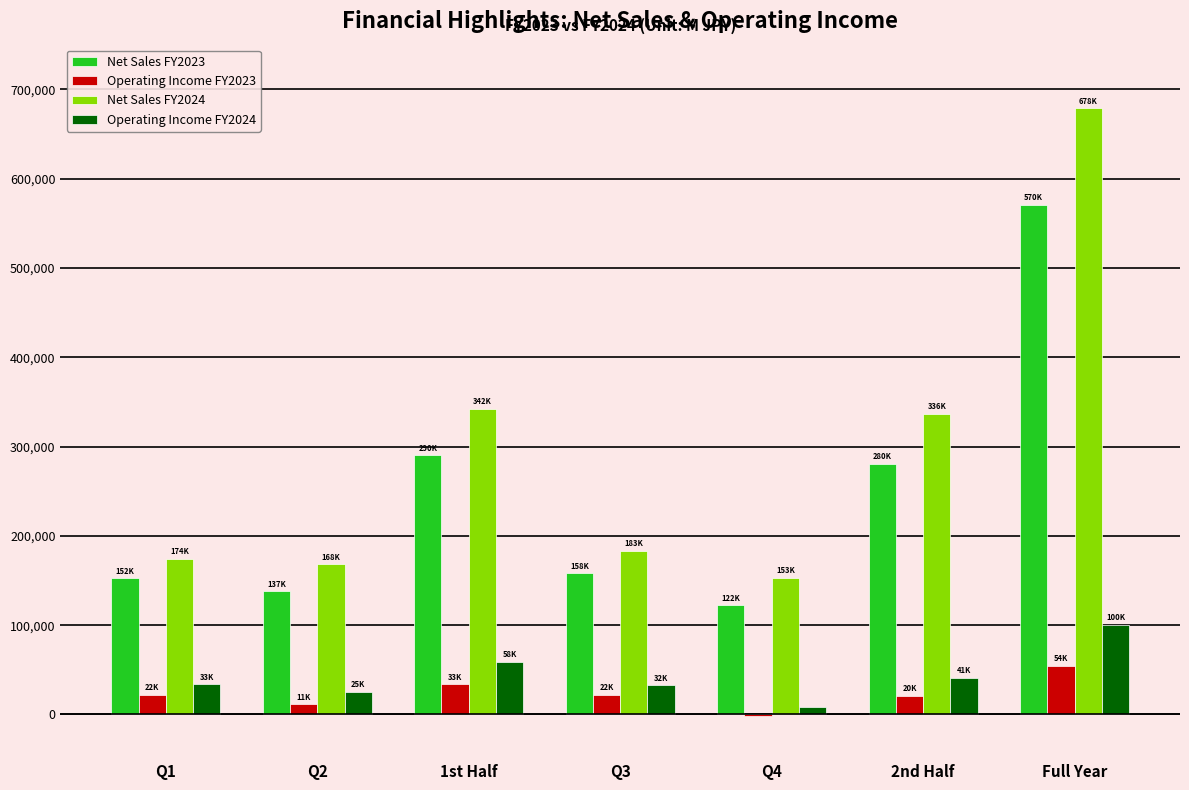

Which category has the highest value across all series?

Full Year